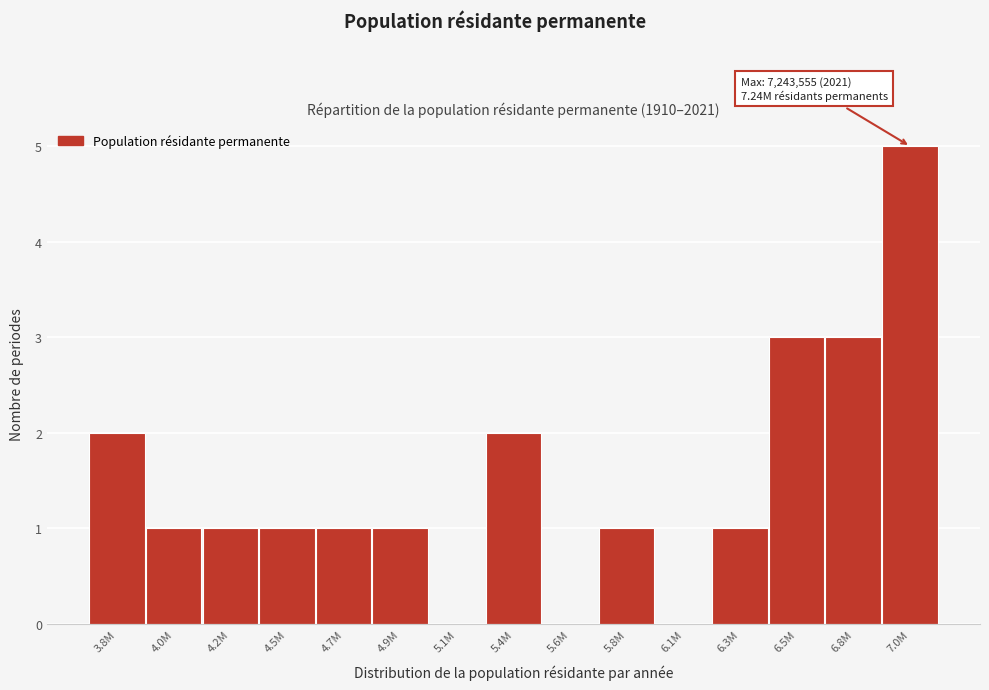

Reading left to right, what are all the values shown in this chart?

3.8M=2	4.0M=1	4.2M=1	4.5M=1	4.7M=1	4.9M=1	5.1M=0	5.4M=2	5.6M=0	5.8M=1	6.1M=0	6.3M=1	6.5M=3	6.8M=3	7.0M=5